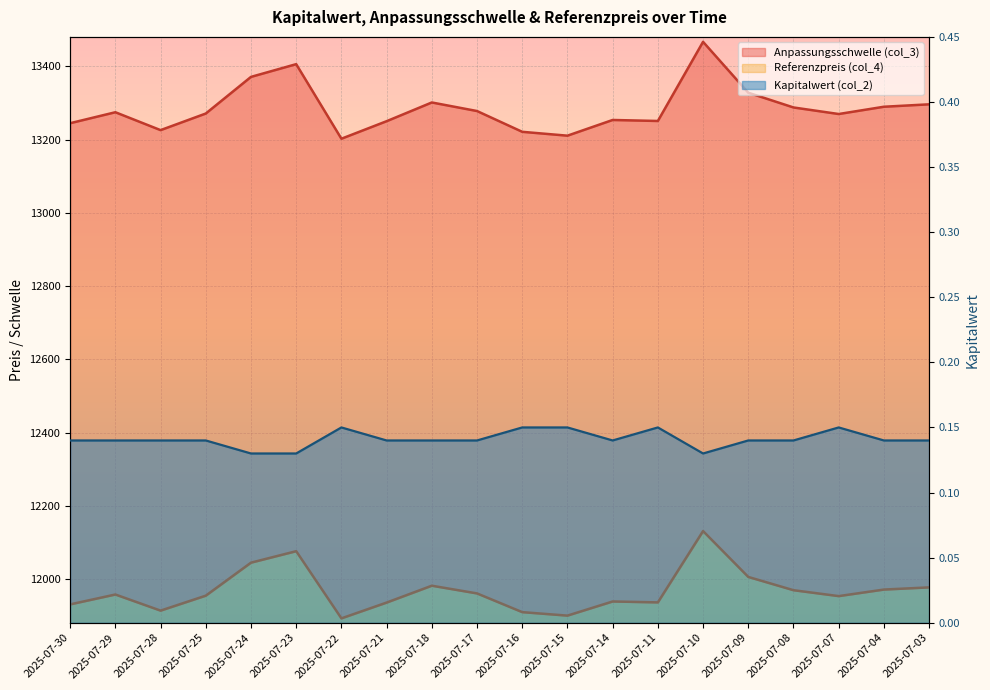

What is the difference between the second highest and minimum values in the Anpassungsschwelle (col_3) series?

203.4